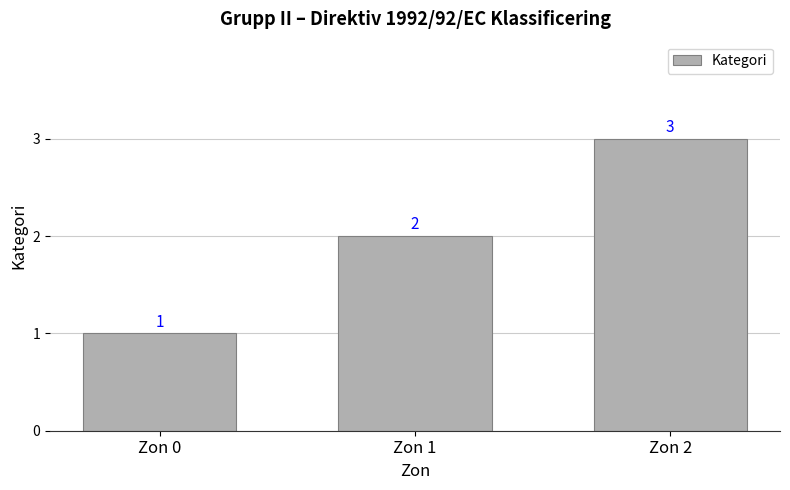

Reading left to right, list all the values displayed in this chart.

1	2	3